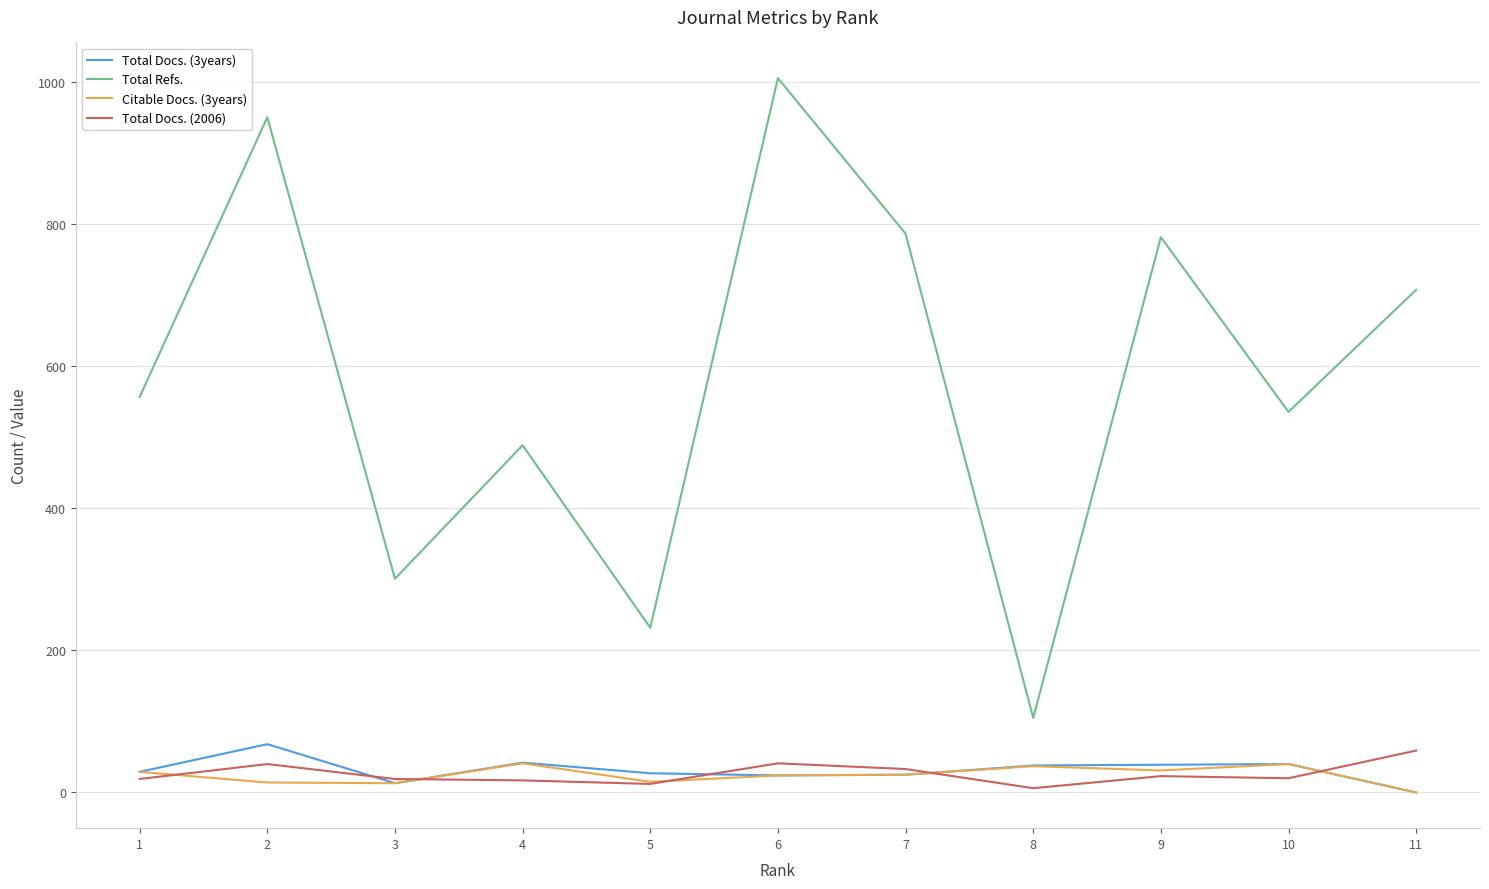

How many series are shown in this chart?

4